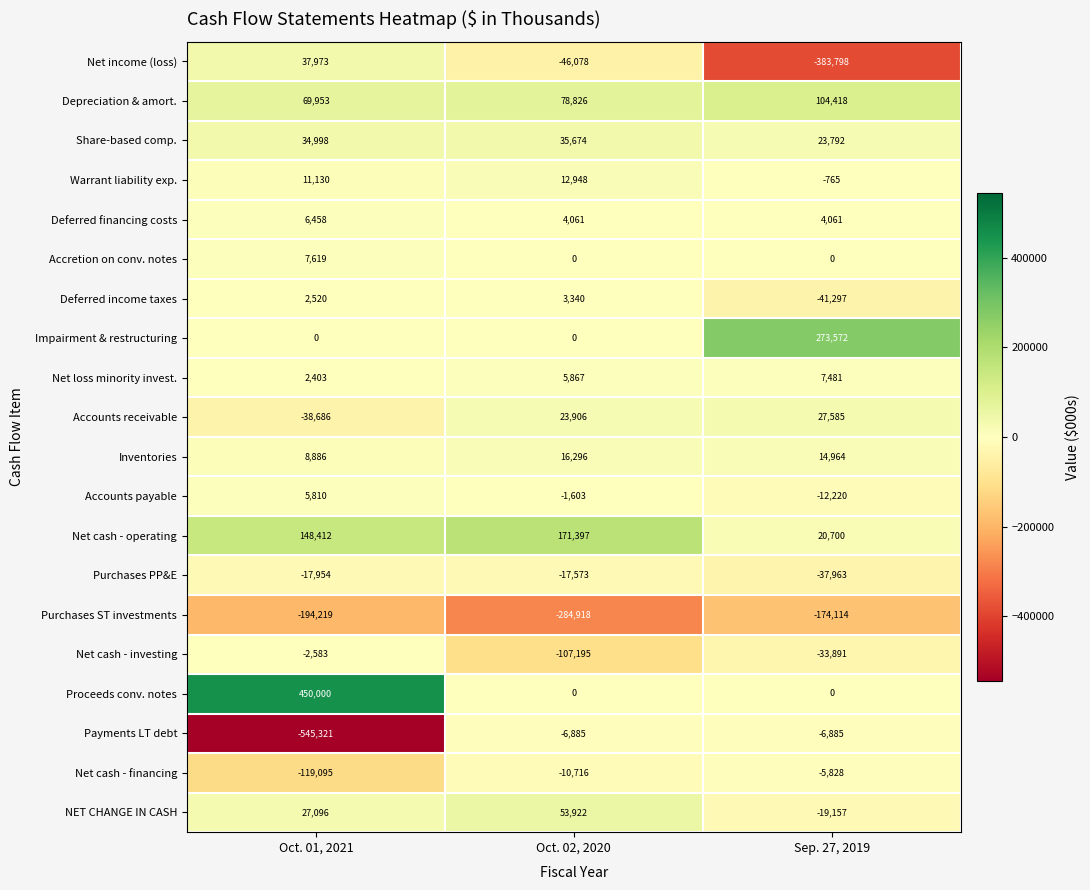

Is it true that Impairment & restructuring equals 0 at Oct. 01, 2021?

True